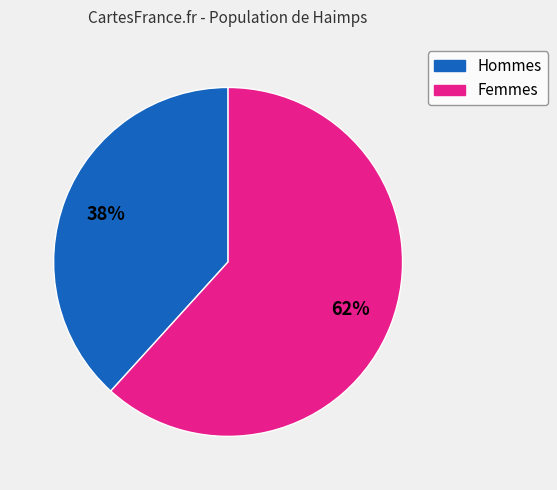

Is there a majority slice in this chart?

Yes